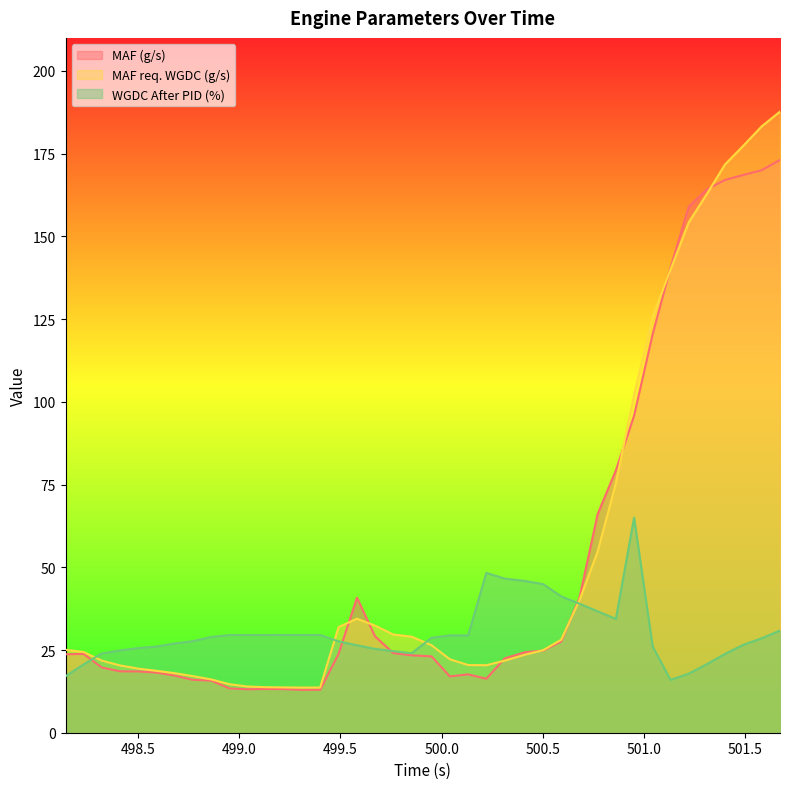

Which series ends up on top after the final intersection of MAF req. WGDC (g/s) and MAF (g/s)?

MAF req. WGDC (g/s)